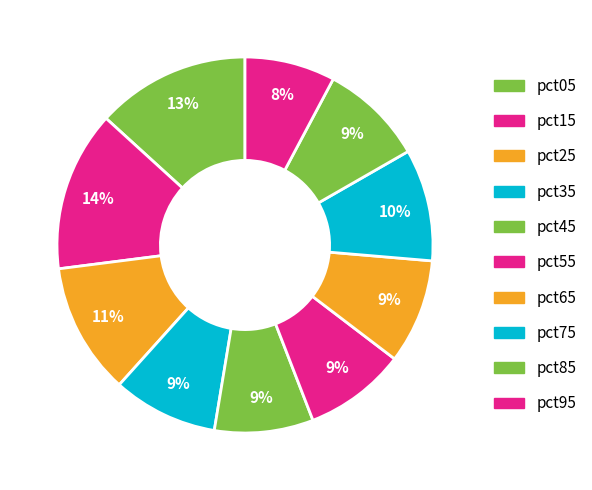

What is the smallest slice in the pie chart?

pct95